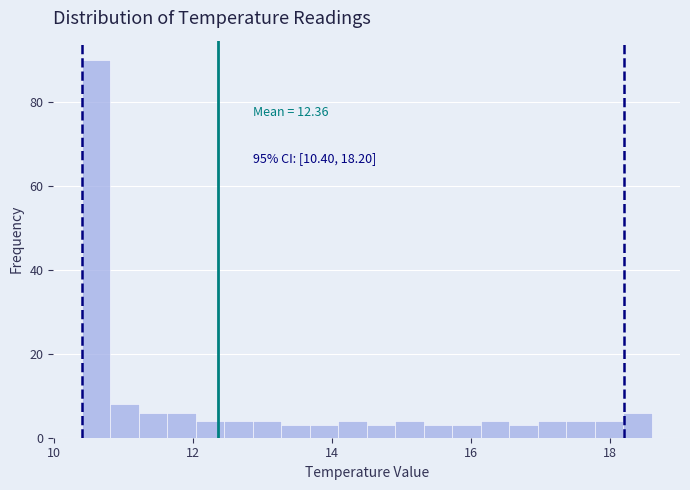

Around what value on the x-axis is the tallest bar? Give the approximate position of its centre, as read against the axis.

10.6